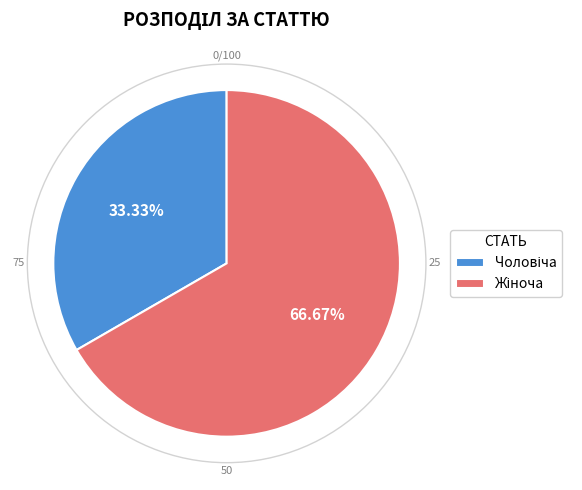

Does any single category account for the majority?

Yes